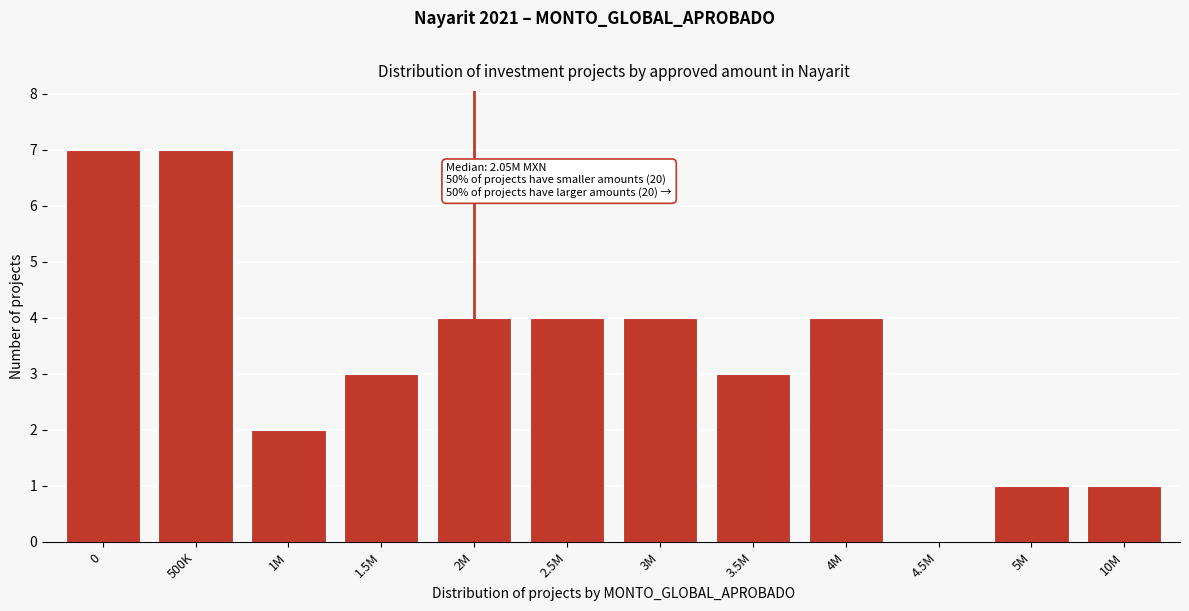

Reading right to left, extract all data points from this chart.

10M=1	5M=1	4.5M=0	4M=4	3.5M=3	3M=4	2.5M=4	2M=4	1.5M=3	1M=2	500K=7	0=7